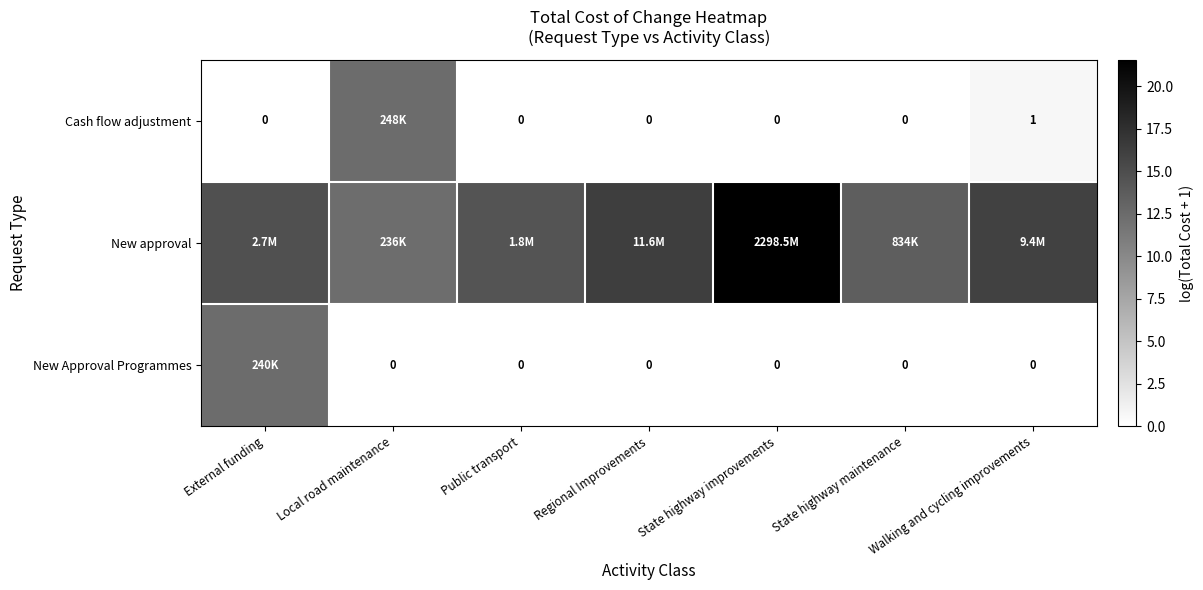

What is the sum of all New approval values?

109.1